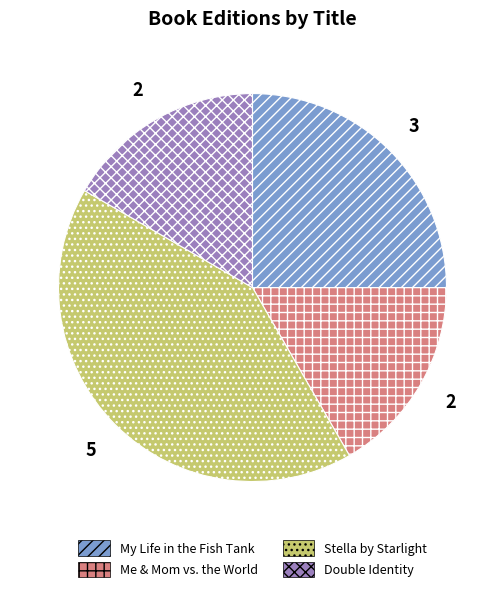

True or false: Stella by Starlight accounts for 42% of the total.

True